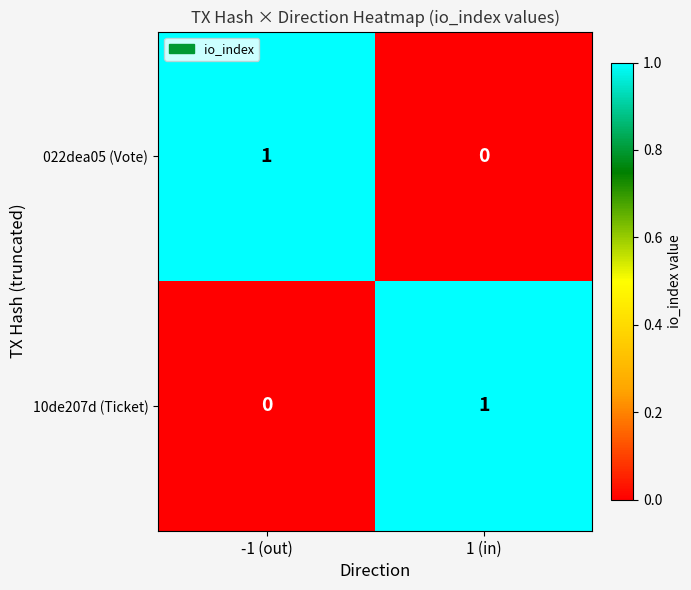

True or false: 10de207d (Ticket) has a value of 0 at -1 (out).

True